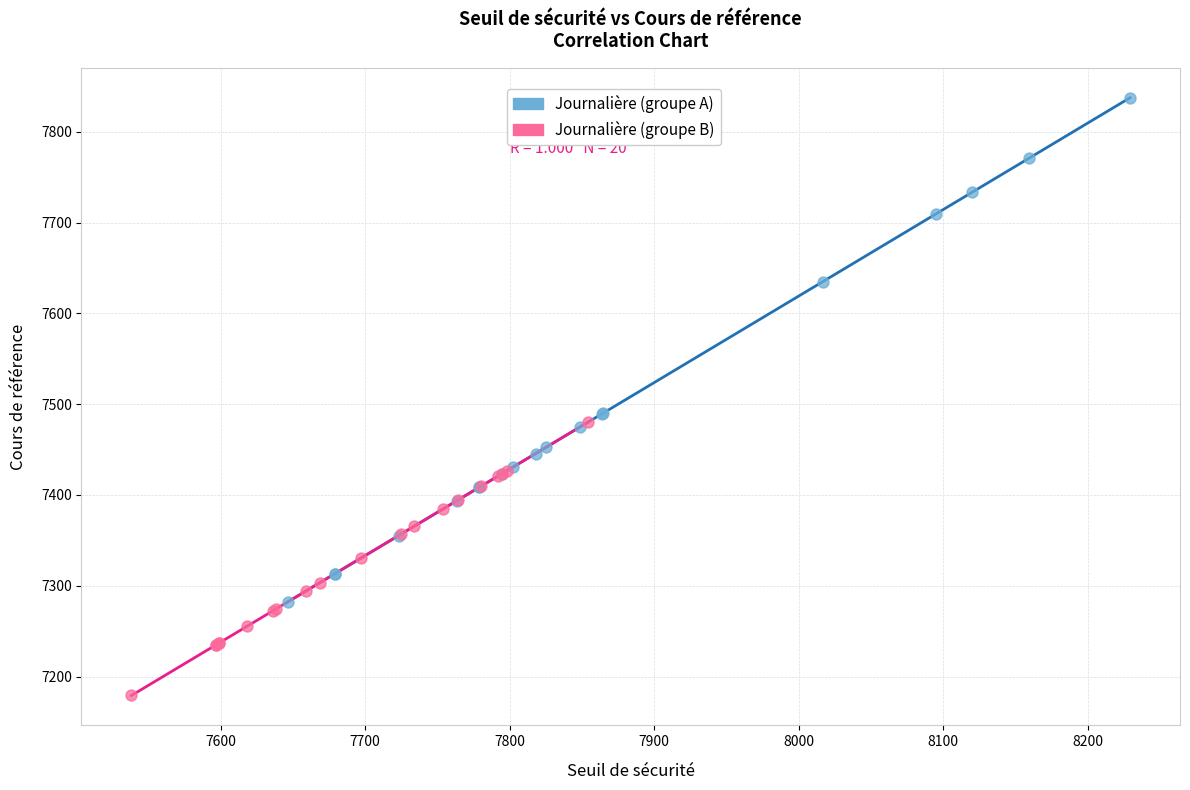

Which series contains the lowest Y value?

Journalière (groupe B)